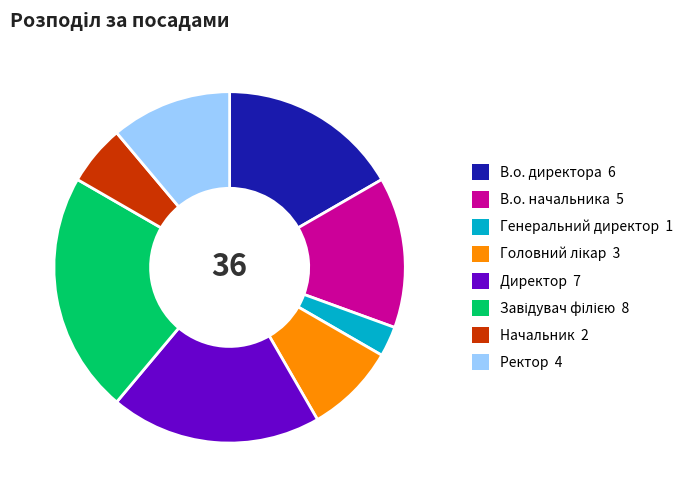

Which category has the smallest portion of the pie?

Генеральний директор